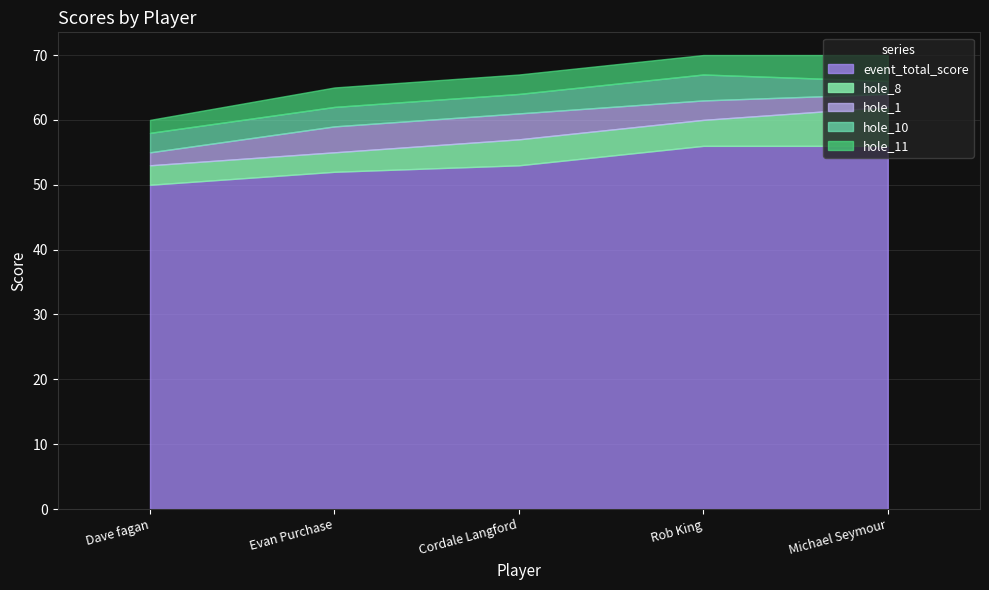

What is the sum of all hole_10 values?

15